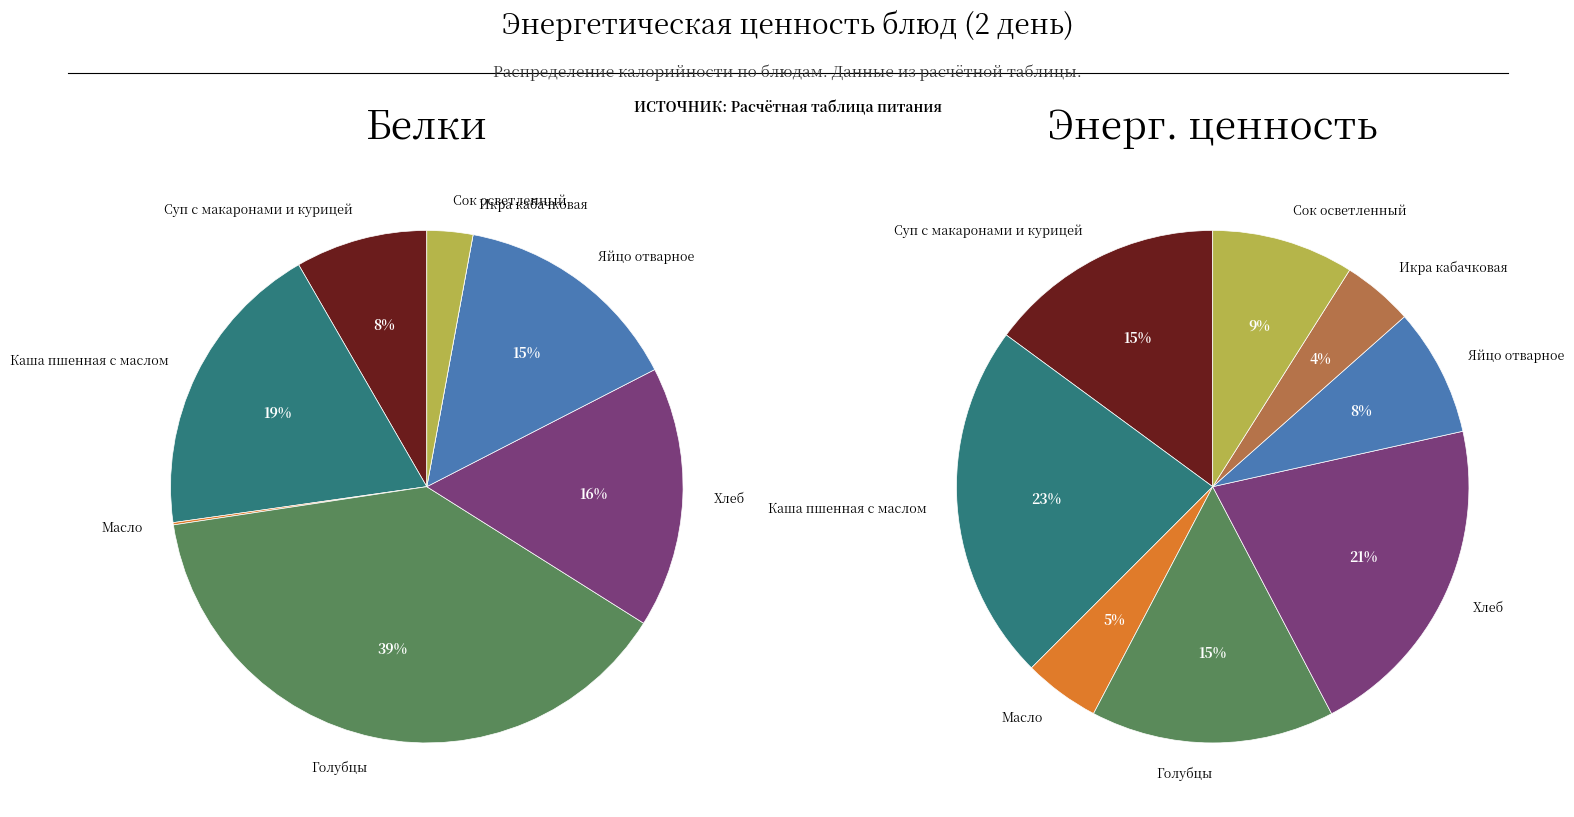

How many segments does this pie chart have?

8